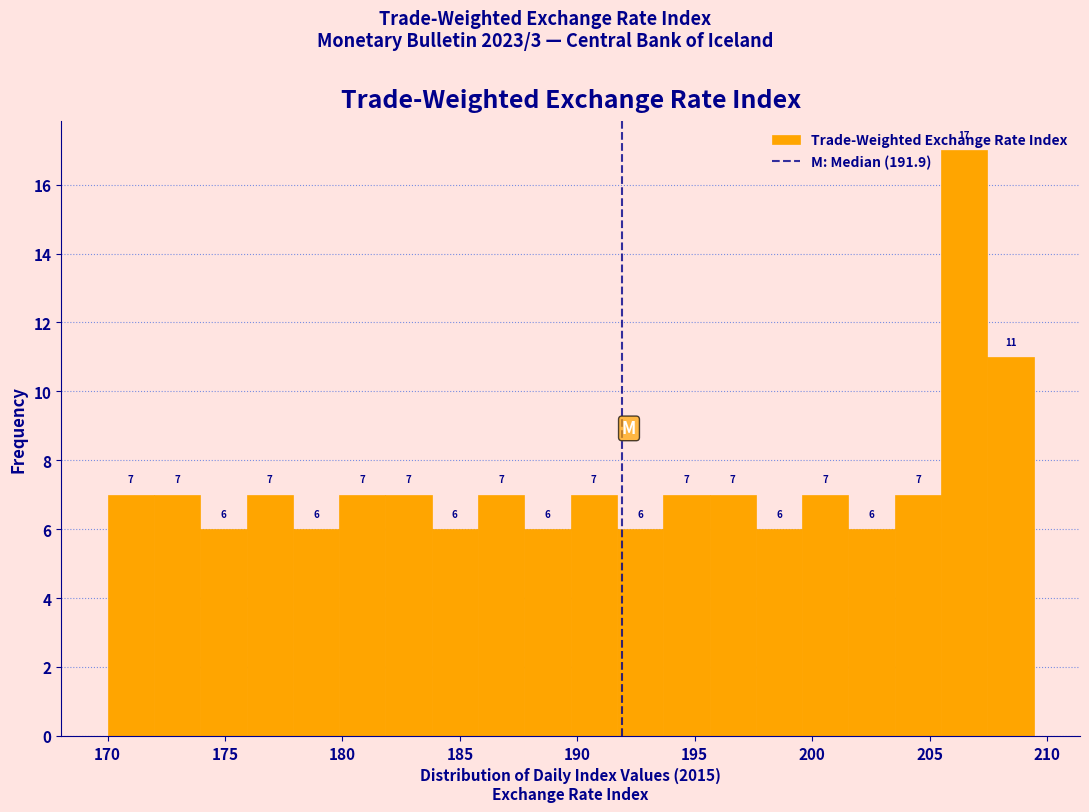

Read against the x-axis, roughly where is the centre of the tallest bar?

206.5